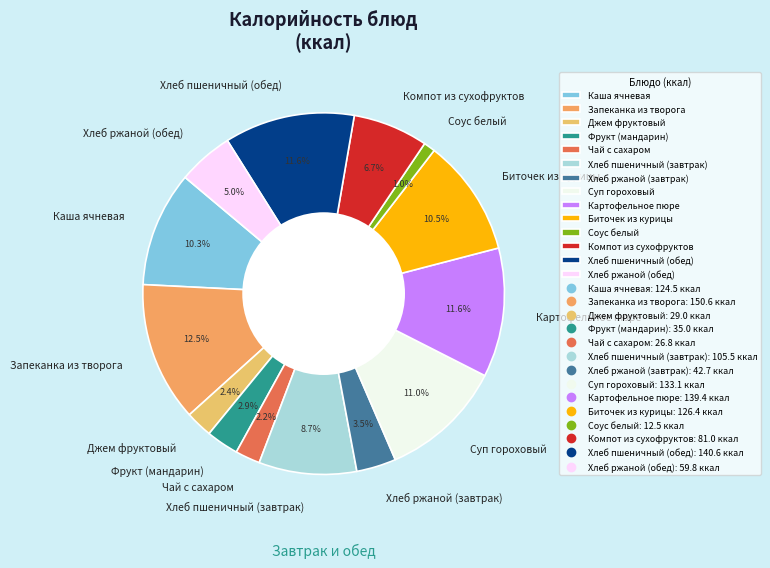

Is there a majority slice in this chart?

No